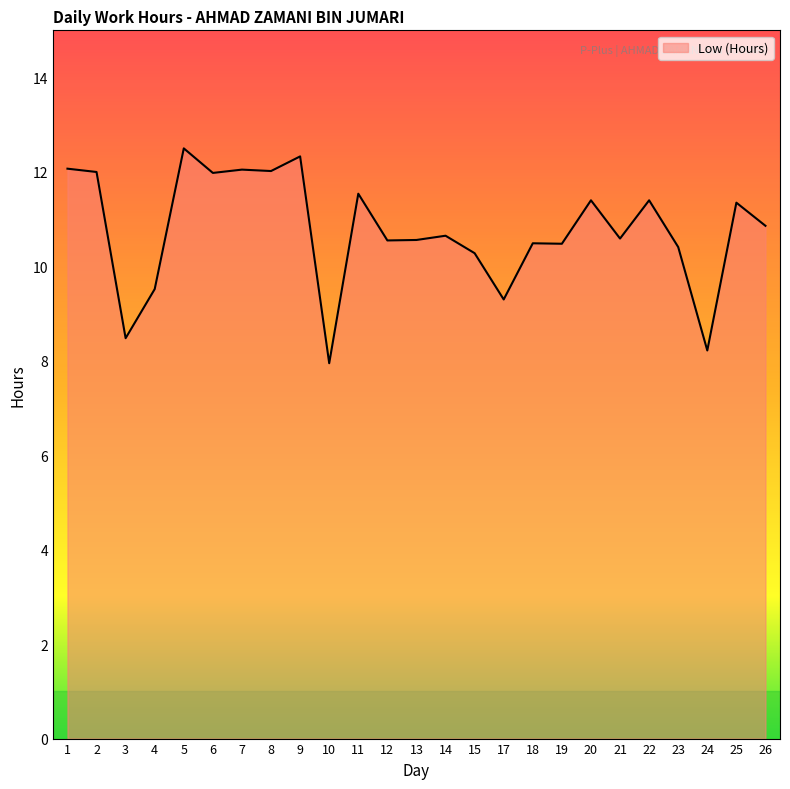

What is the maximum value shown in the chart?

12.5